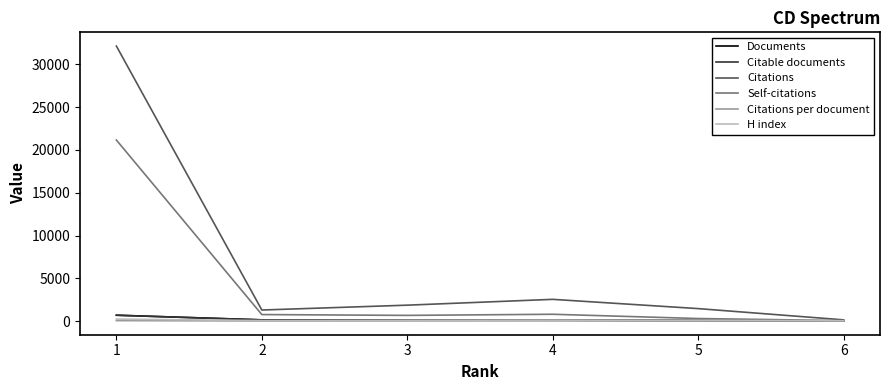

Which series has the largest total across all categories?

Citations